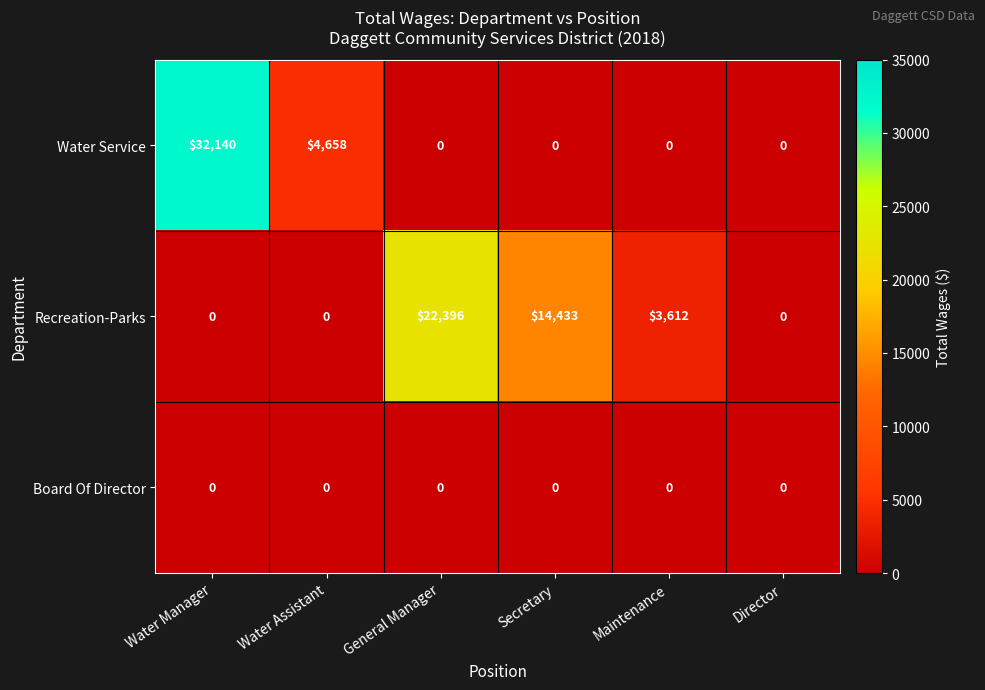

What is the maximum value for Water Service?

32140